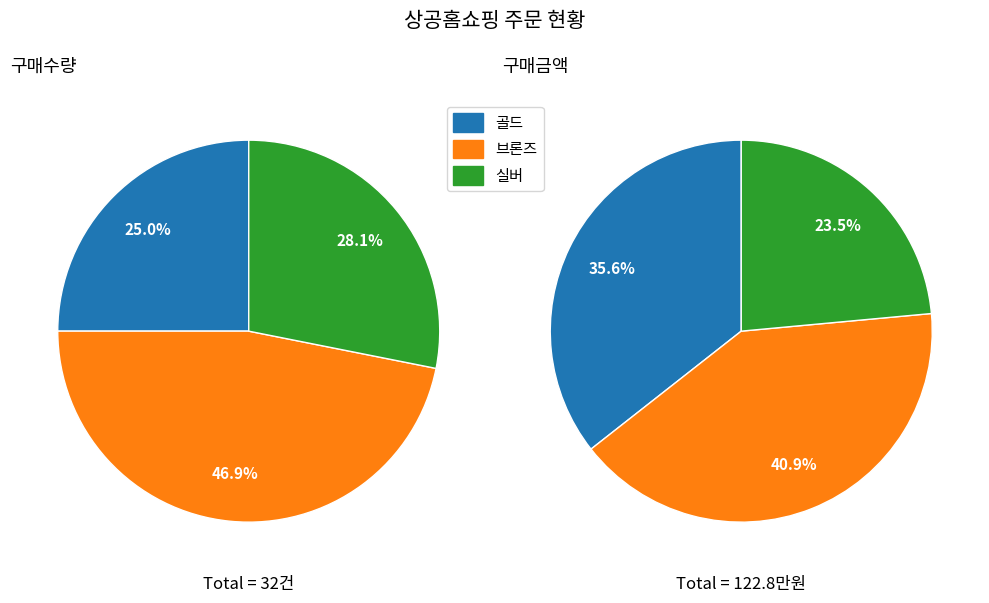

Does 골드 represent more than half of the total?

No